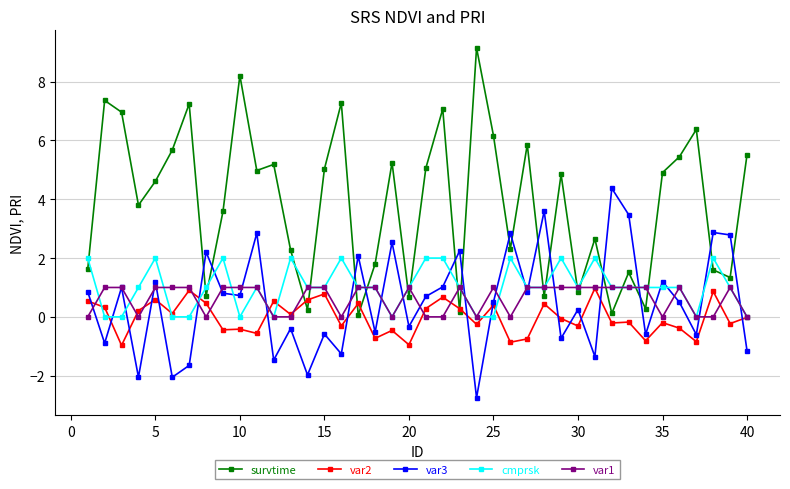

What is the minimum value shown in the chart?

-2.8